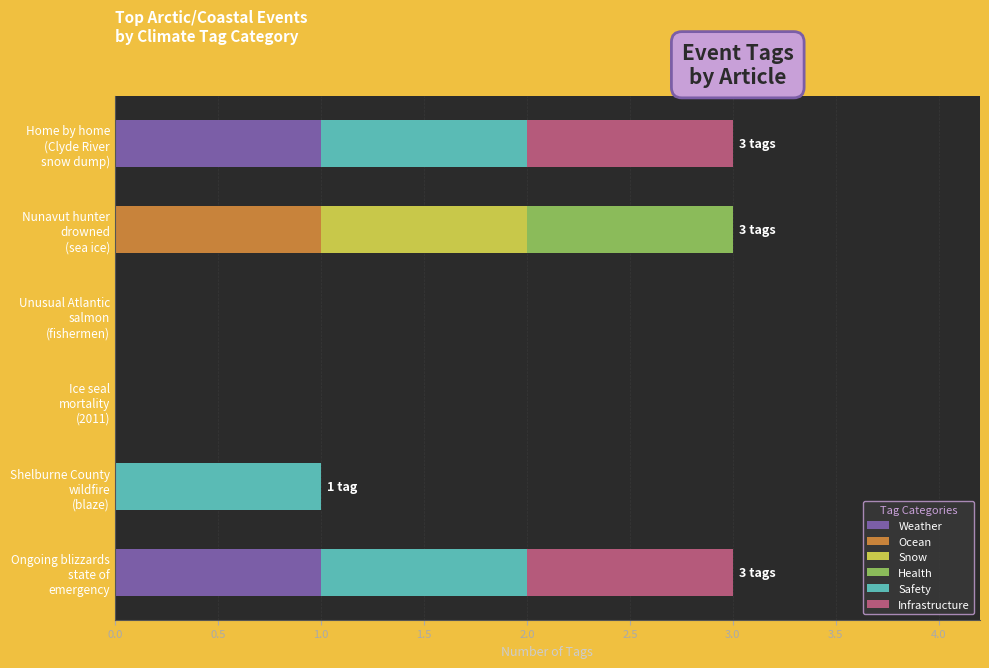

How many categories are shown in the chart?

6